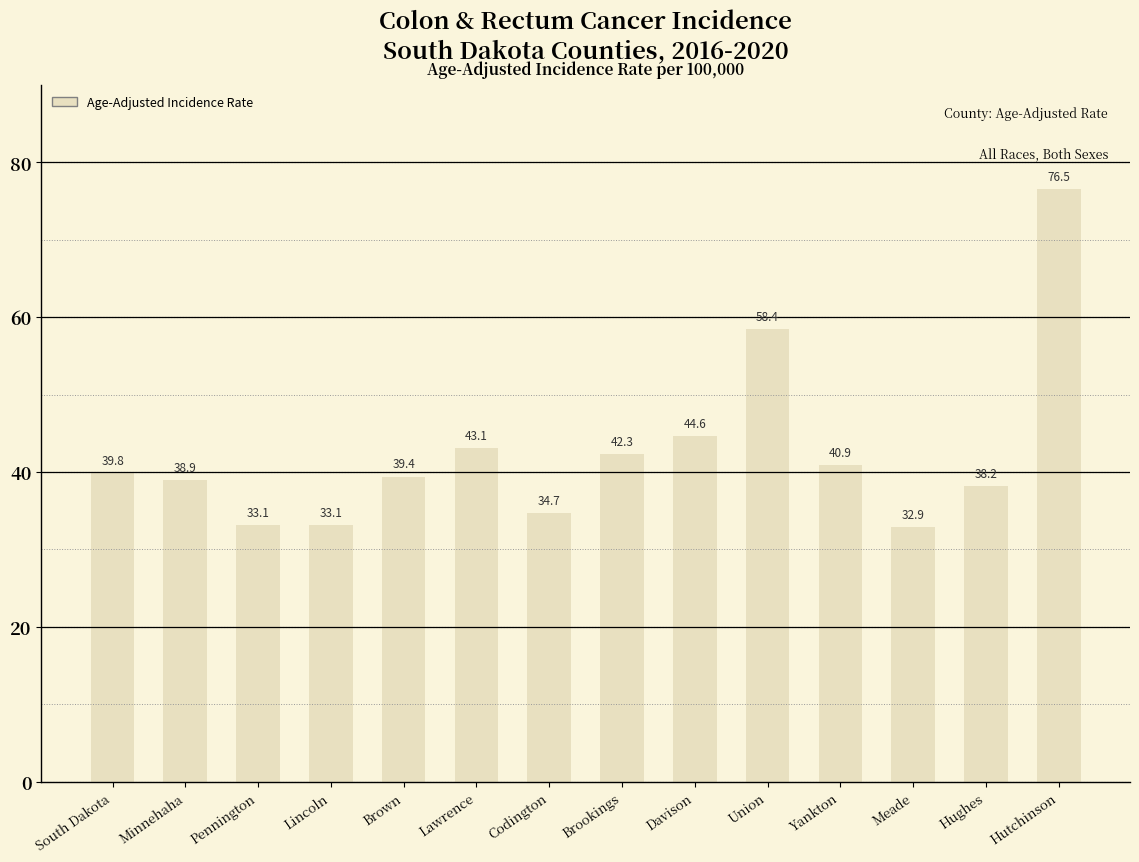

Which category has the lowest value across all series?

Meade